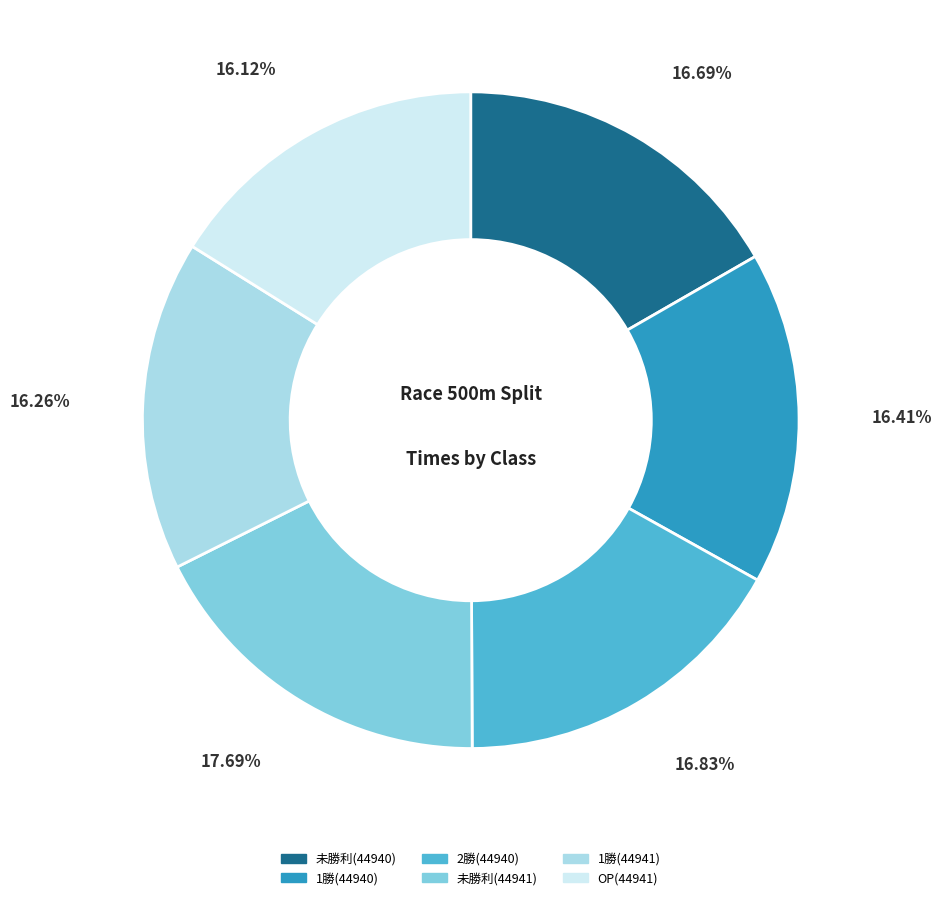

Do 未勝利(44941) and 1勝(44941) together represent more than half of the pie?

No